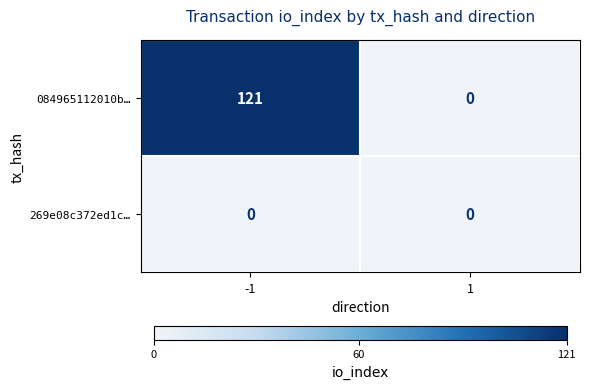

True or false: 084965112010b… has a value of 57 at 1.

False